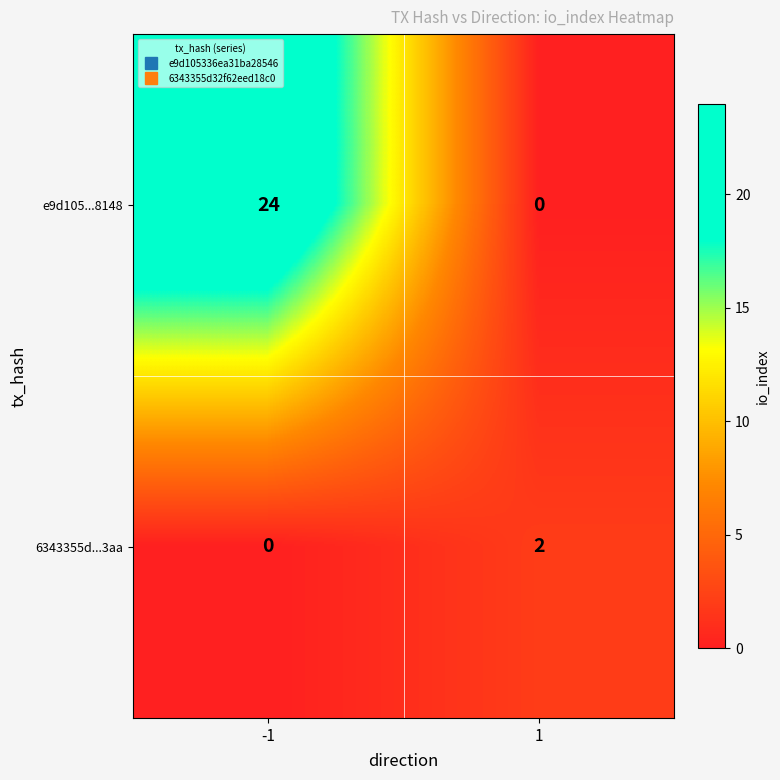

What is the approximate value of e9d105...8148 at -1, to the nearest 10?

20